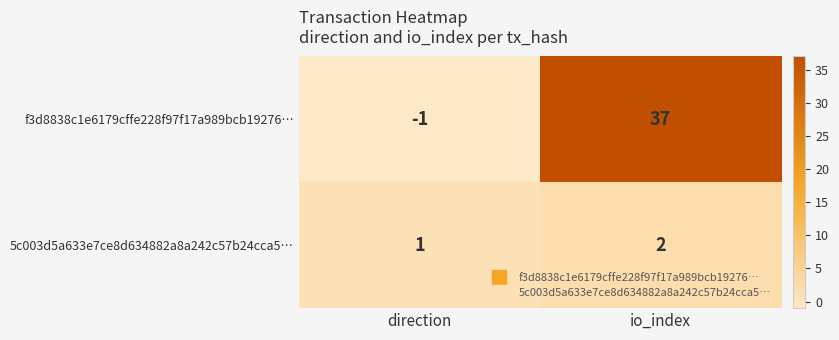

What is the spread (max minus min) of values at io_index?

35